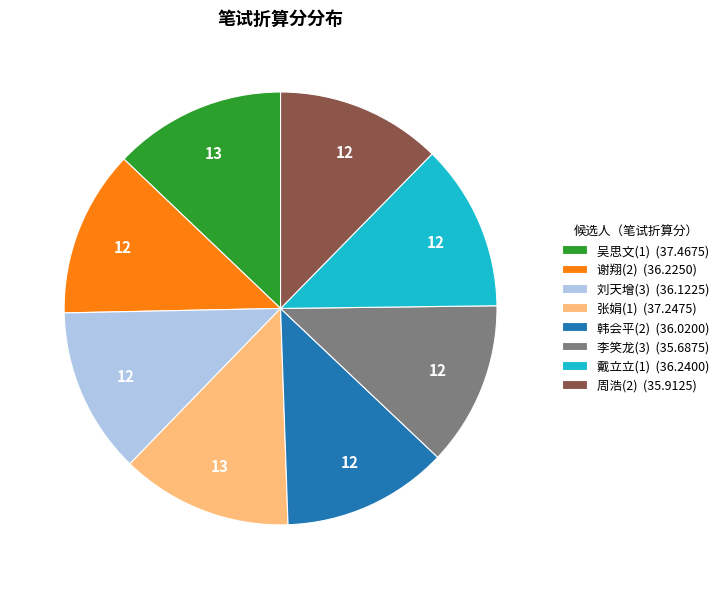

Do 谢翔(2) (36.2250) and 刘天增(3) (36.1225) together represent more than half of the pie?

No